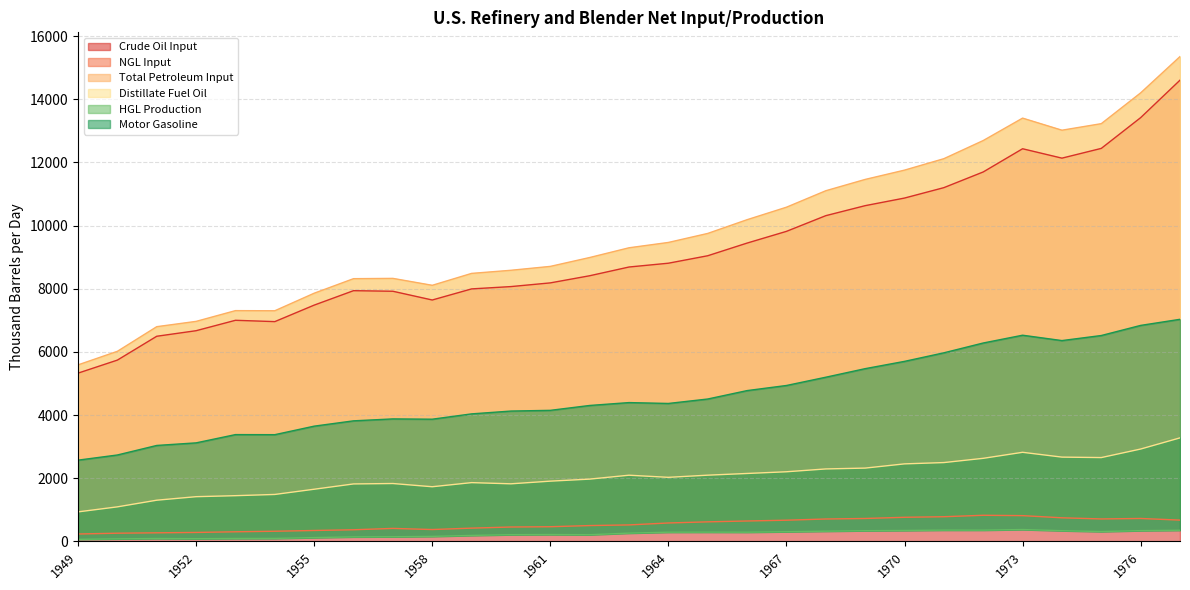

What is the sum of all HGL Production values?

6773.5